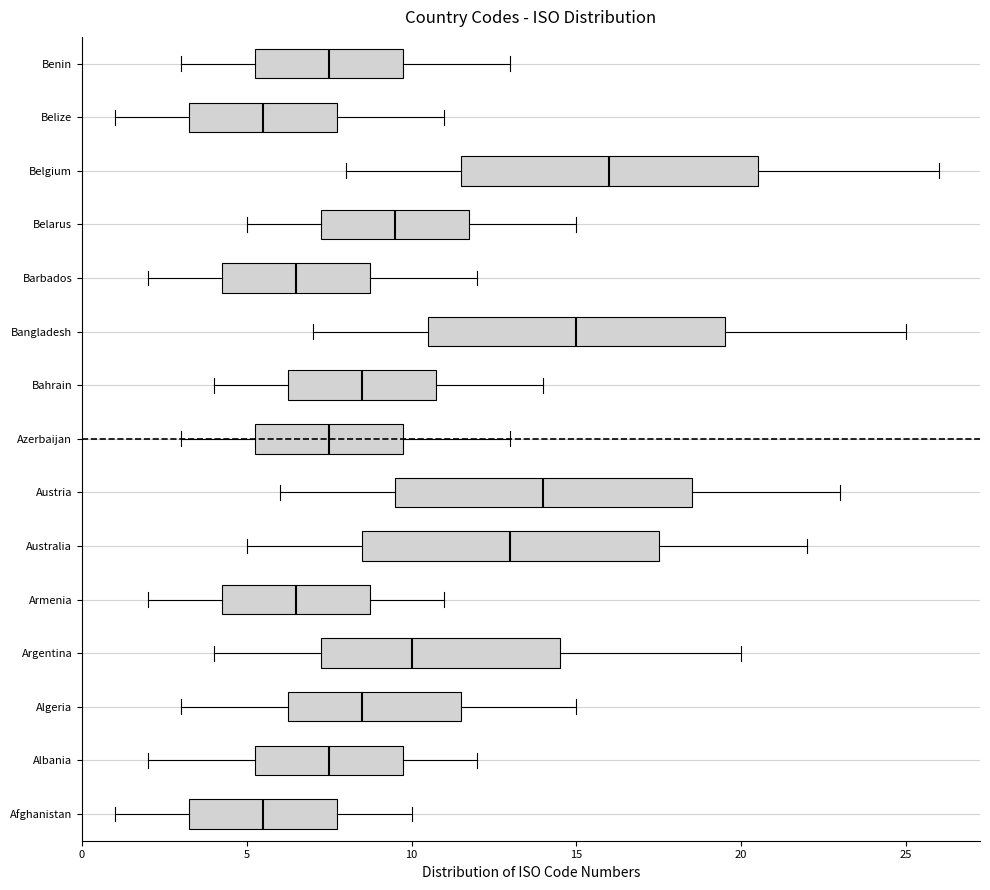

Which box has the furthest to the right median line?

Belgium